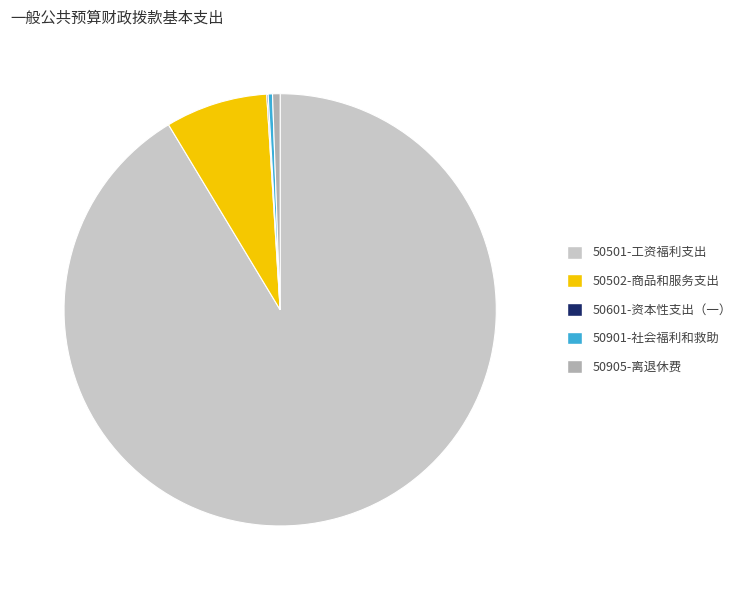

Is the sum of 50502-商品和服务支出 and 50905-离退休费 greater than half?

No